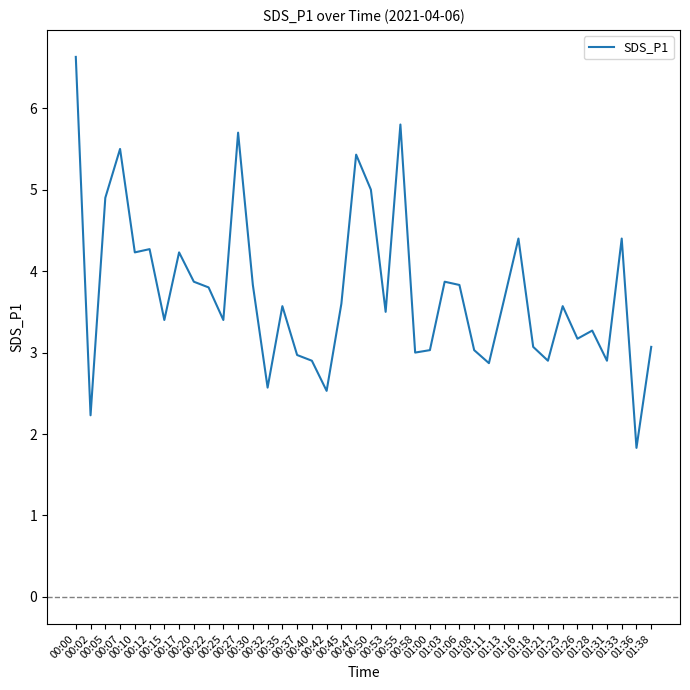

Which has a higher value, 00:35 or 01:38?

00:35